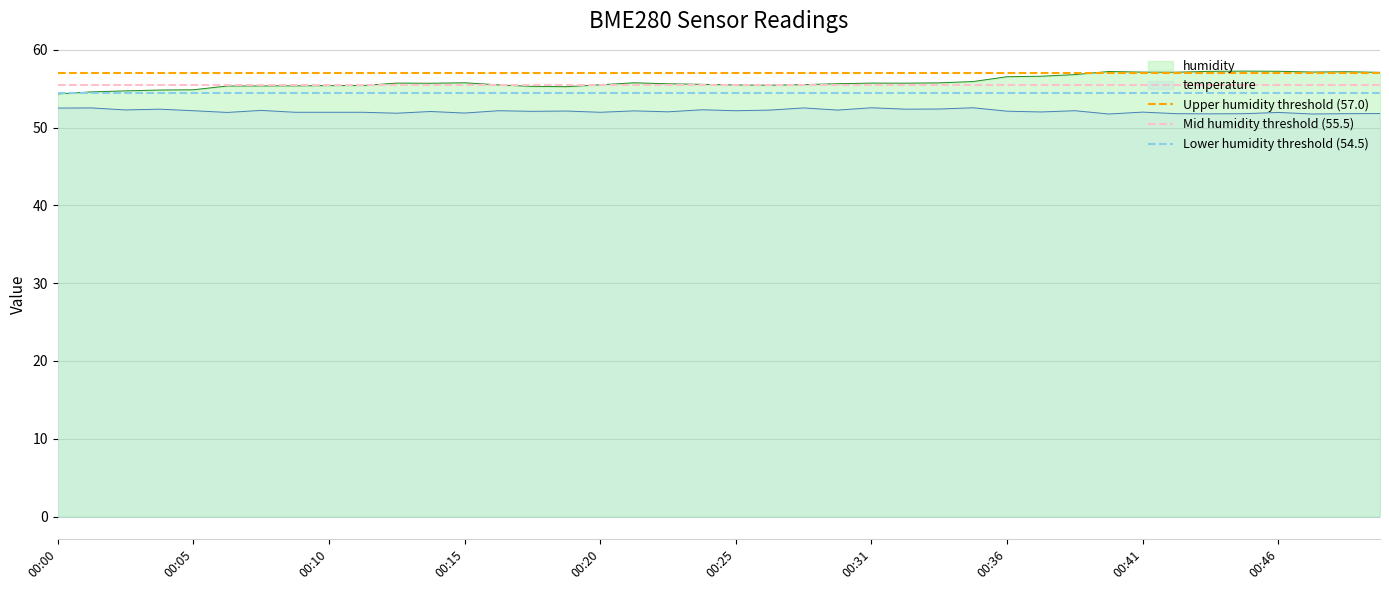

At which label is Lower humidity threshold (54.5) closest to 54?

00:00